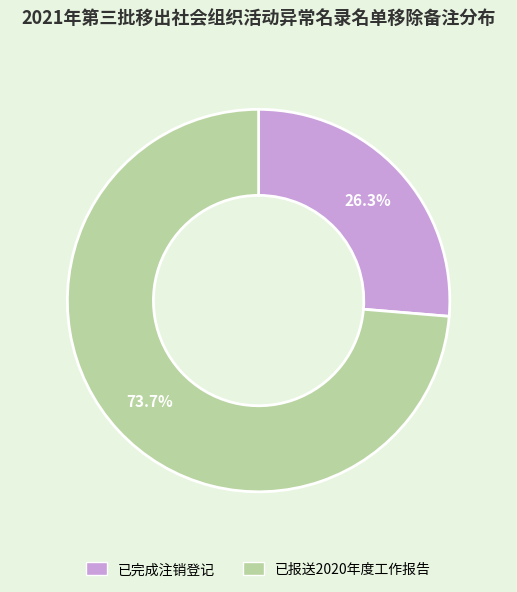

Does any single category account for the majority?

Yes